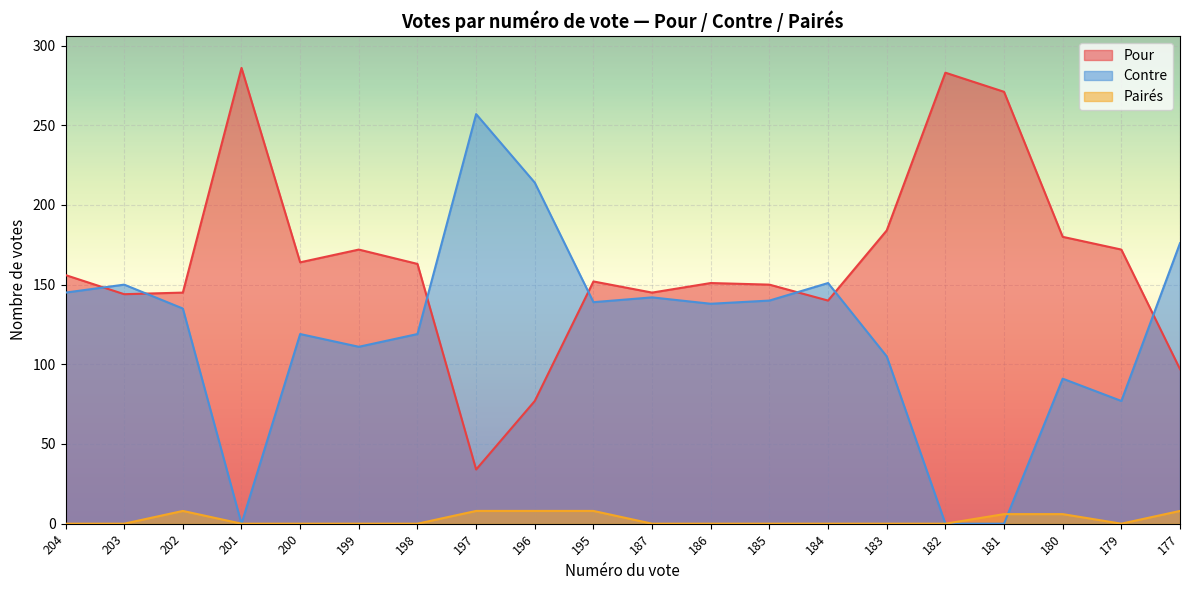

True or false: Pairés has a value of 0 at 185.

True